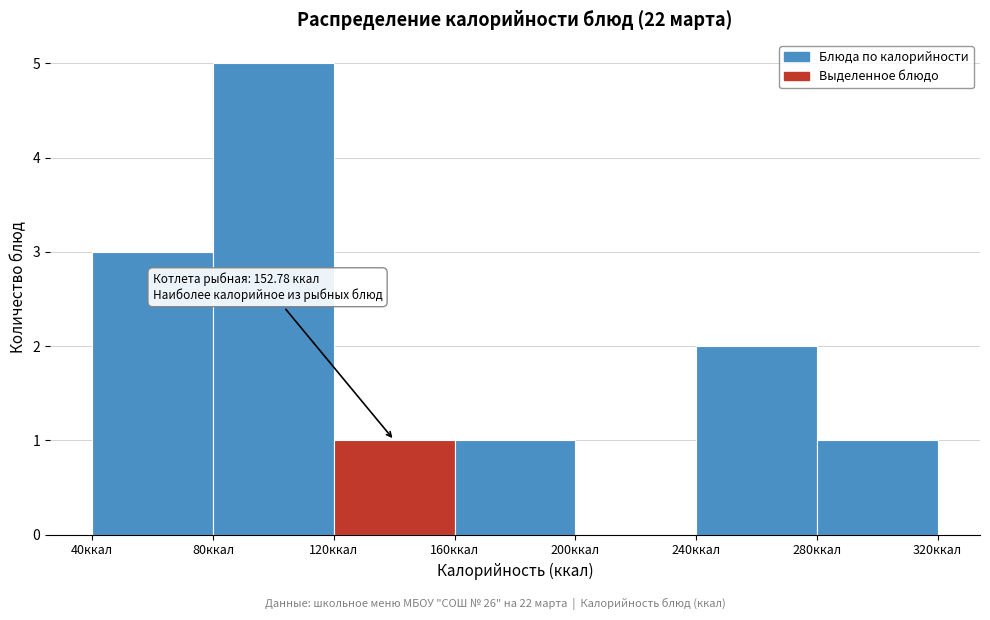

Which range on the x-axis has the tallest bar?

80 to 120